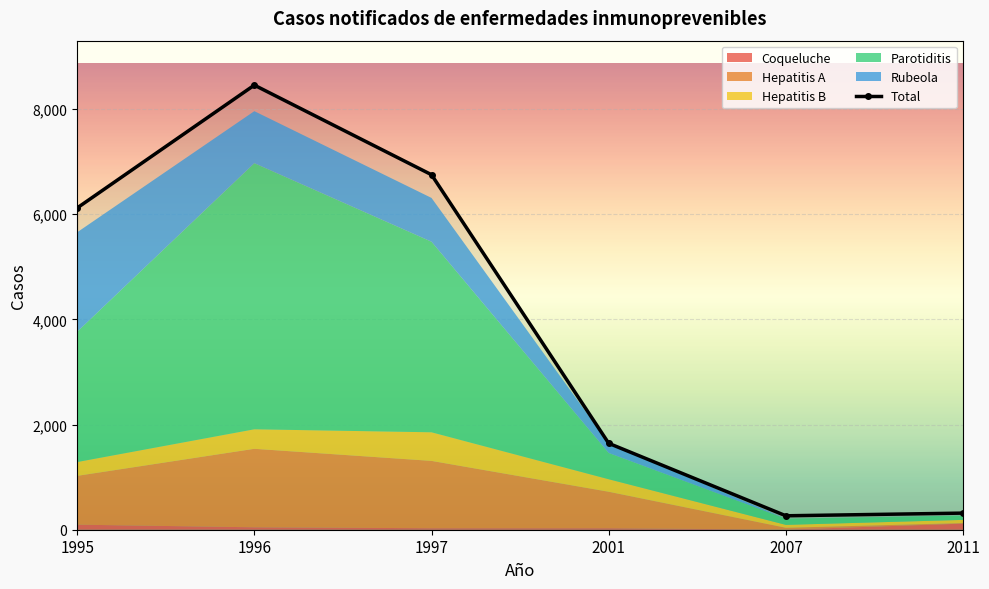

What is the difference between the maximum and minimum values in the Coqueluche series?

114